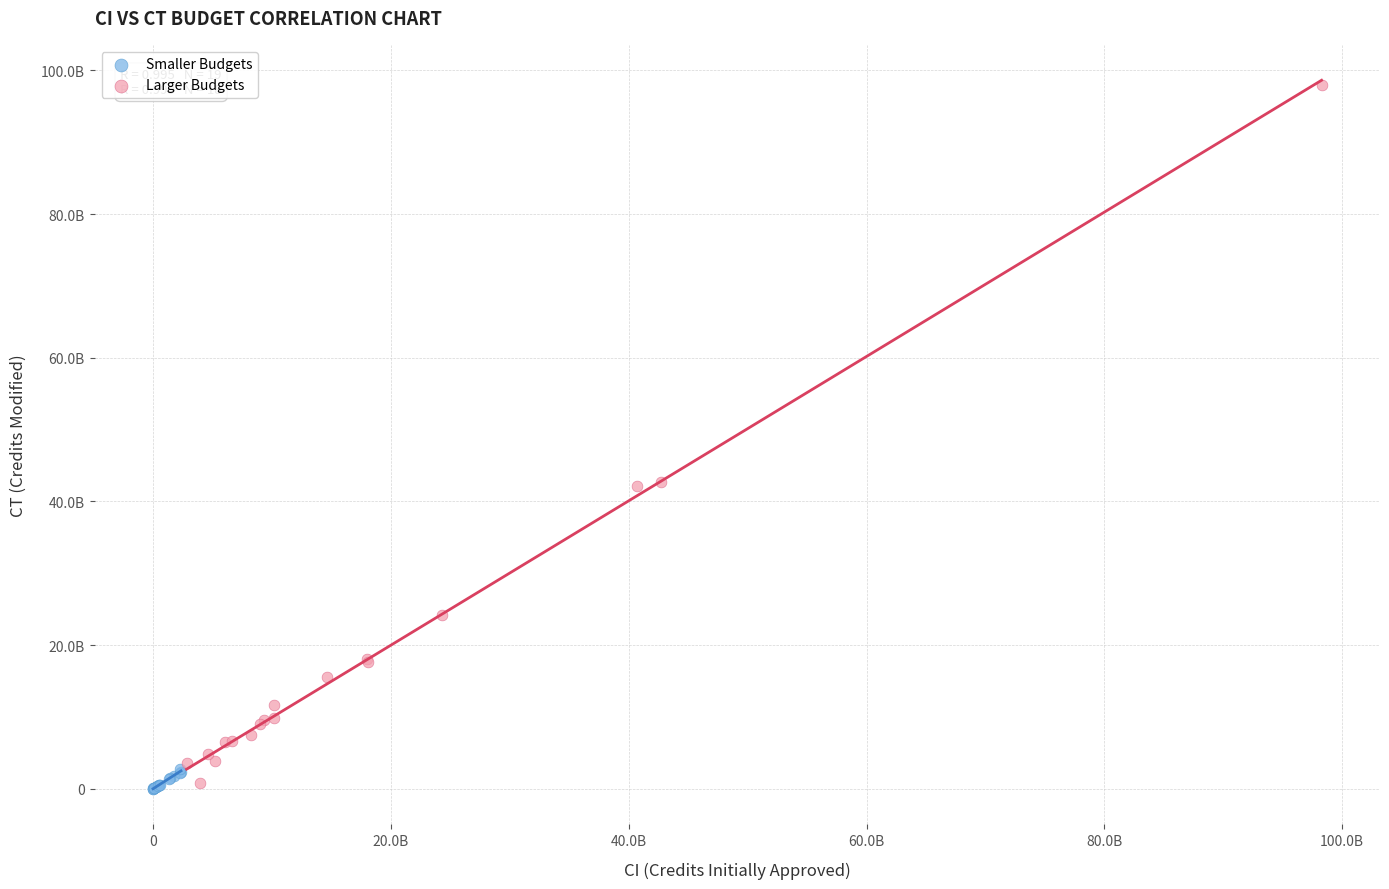

What are all the series names shown in the legend?

Smaller Budgets, Larger Budgets